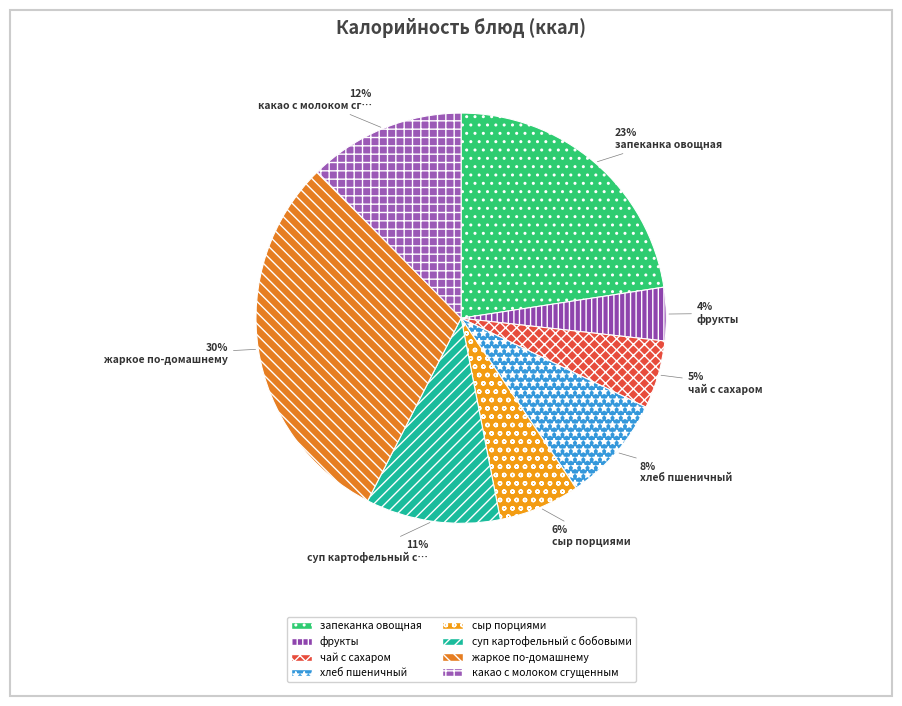

Rank the categories by value from highest to lowest.

жаркое по-домашнему, запеканка овощная, какао с молоком сгущенным, суп картофельный с бобовыми, хлеб пшеничный, сыр порциями, чай с сахаром, фрукты